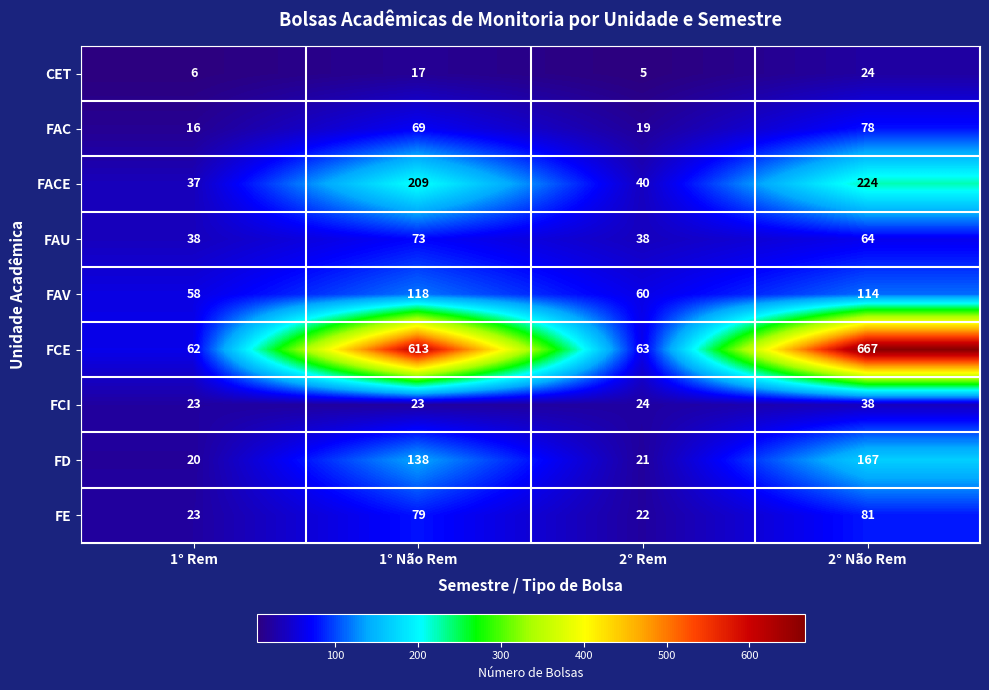

Which series has the largest range (max minus min)?

FCE